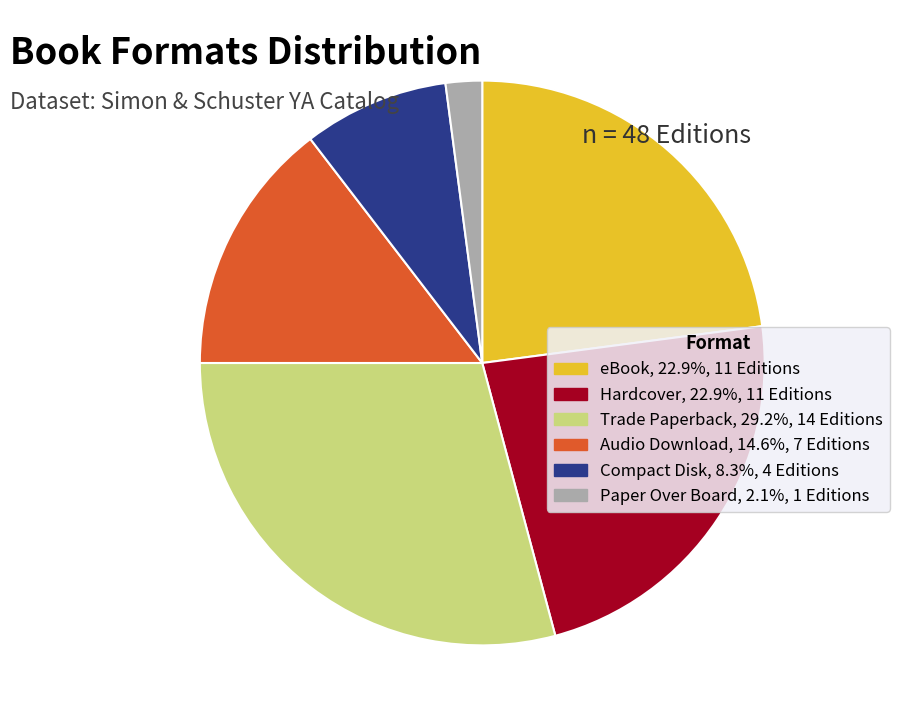

Which has a higher value, eBook or Audio Download?

eBook